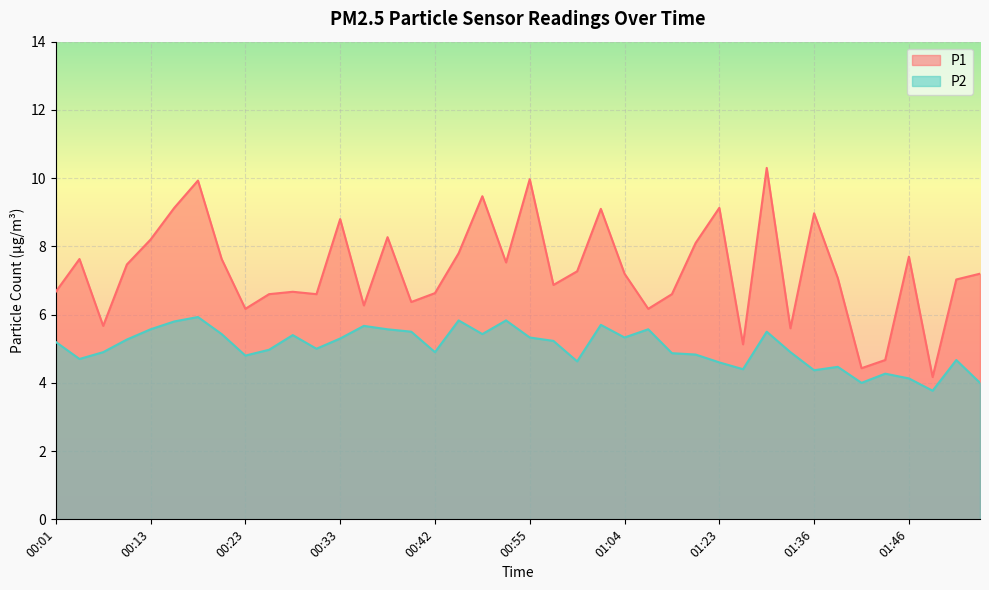

Which series has the widest spread of values?

P1